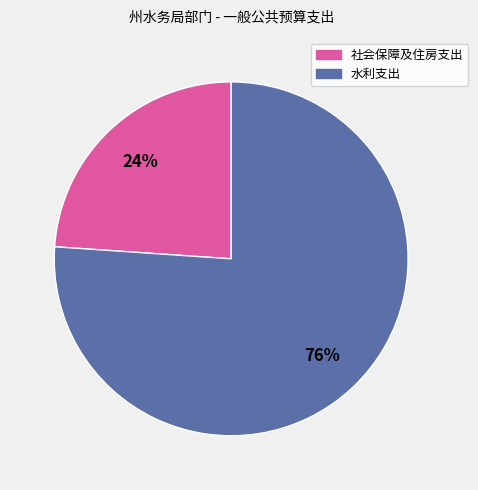

To the nearest percent, what is the average slice percentage?

50%